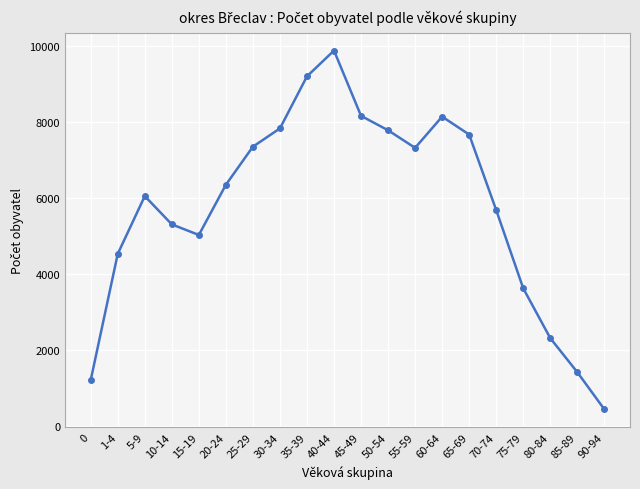

What is the sum of all values?

115340